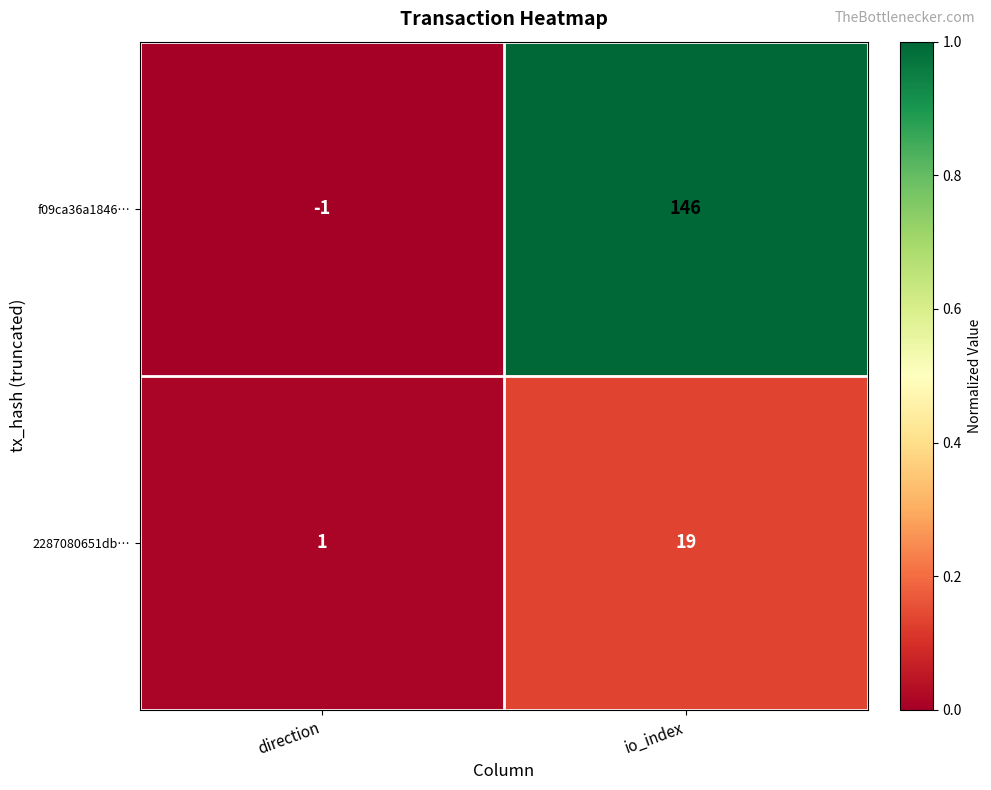

The value of 2287080651db… at direction is 2. True or false?

False